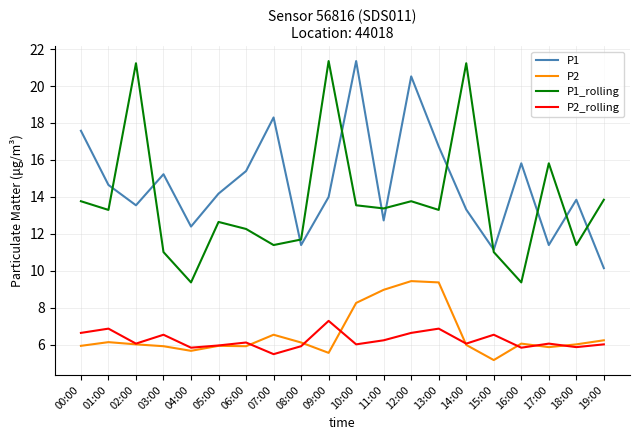

True or false: P2_rolling and P1 intersect in this chart.

False